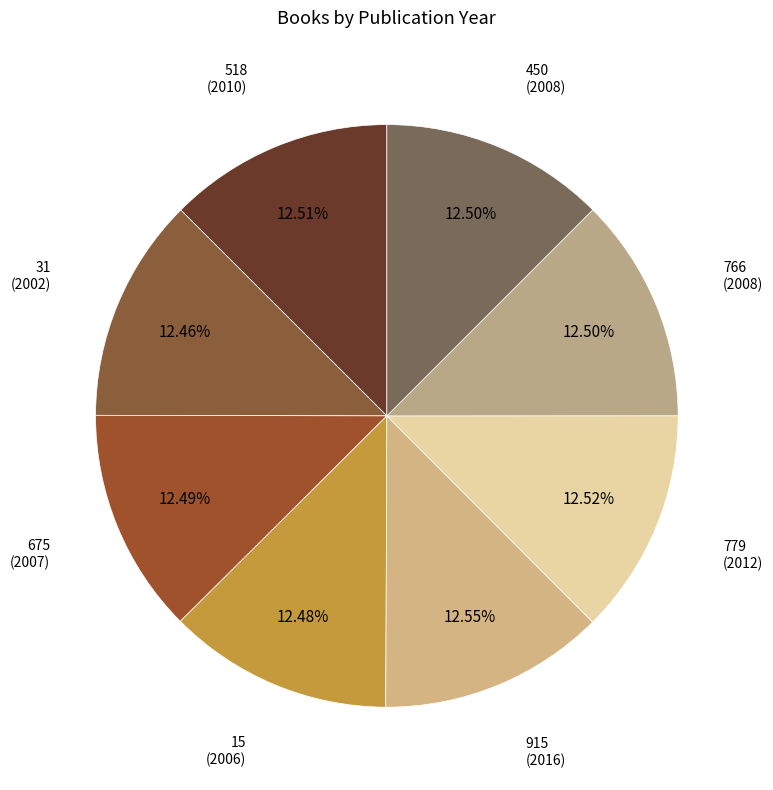

What is the ratio of the value at 15 to the value at 31?

1.0